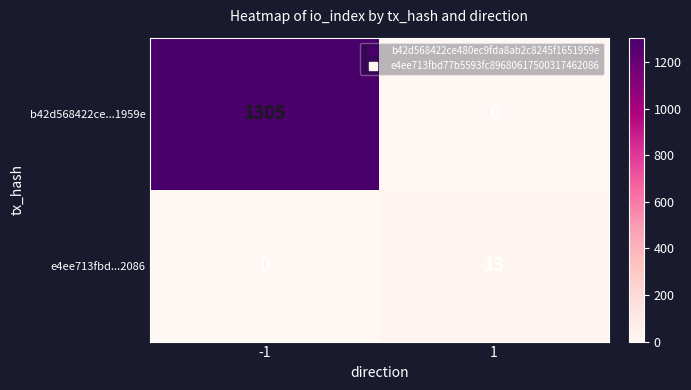

Is it true that b42d568422ce...1959e equals 0 at 1?

True